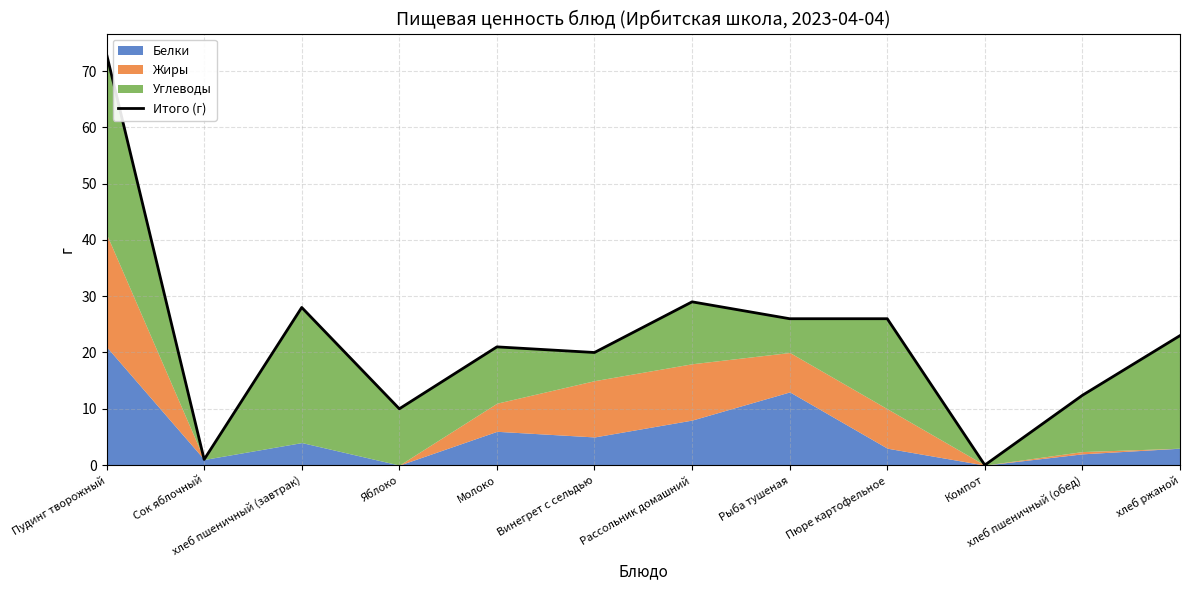

What is the greatest value displayed?

73.0